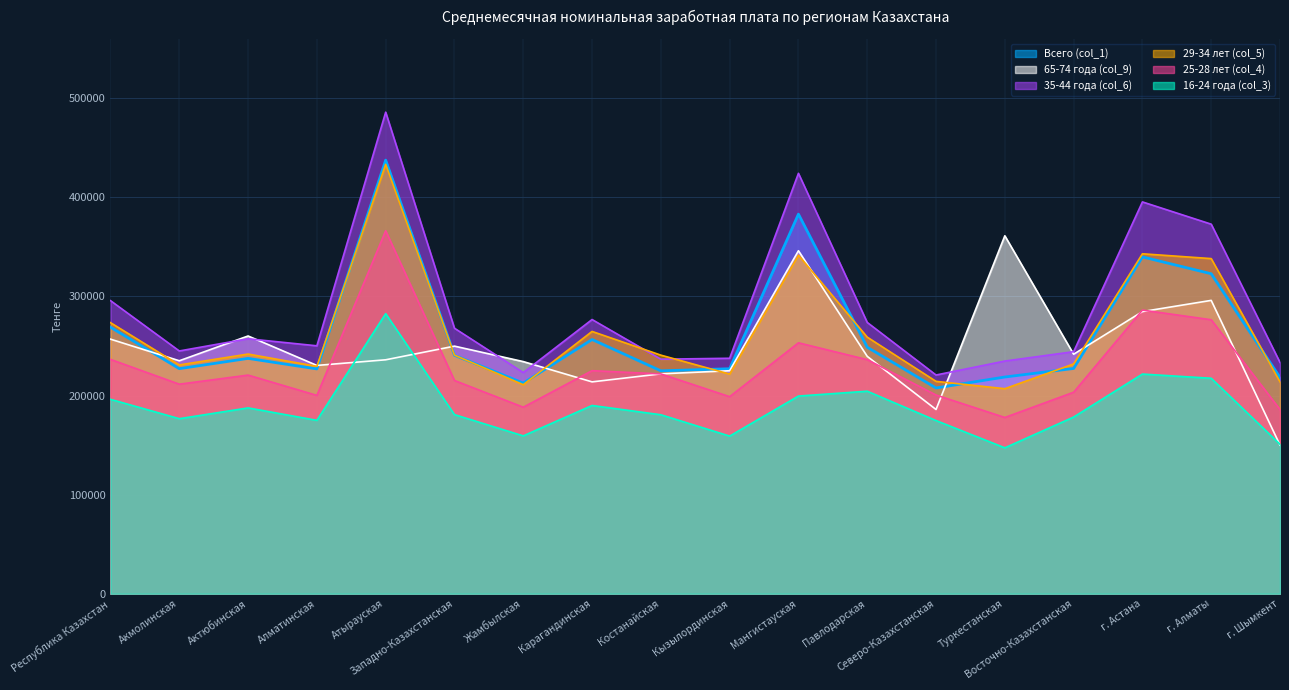

Is it true that Всего (col_1) equals 510780 at Мангистауская?

False